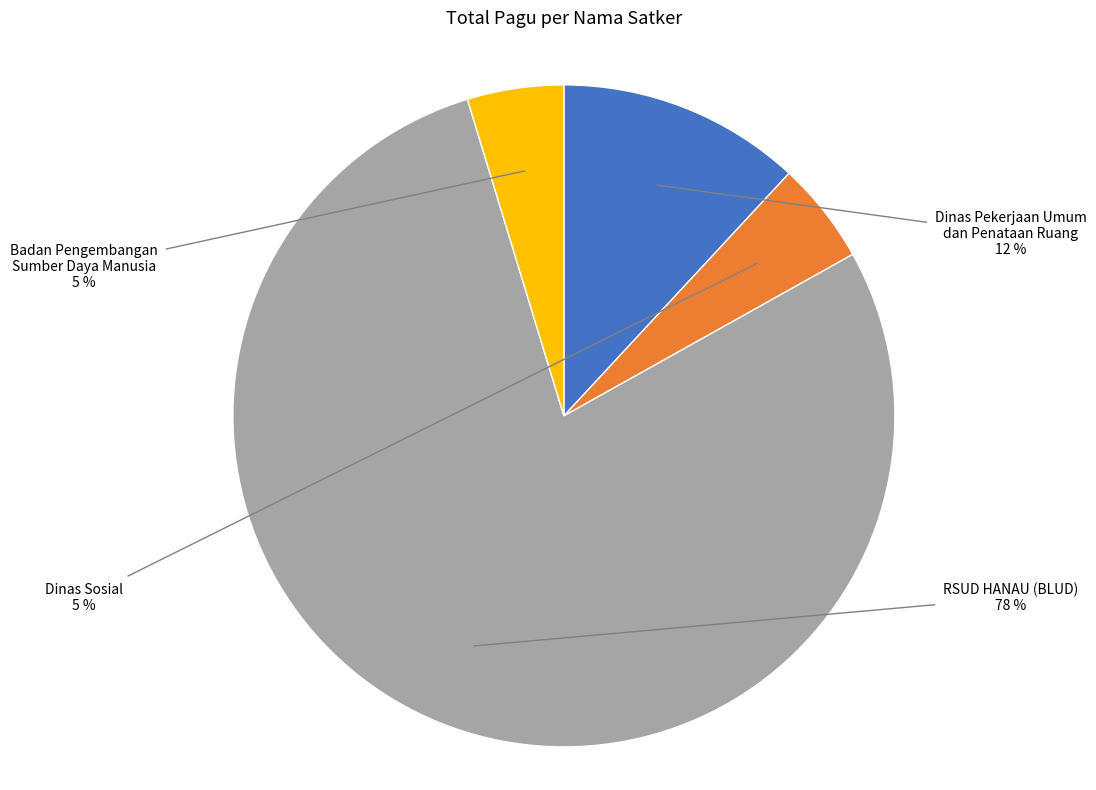

To the nearest percent, what portion does Badan Pengembangan Sumber Daya Manusia represent?

5%